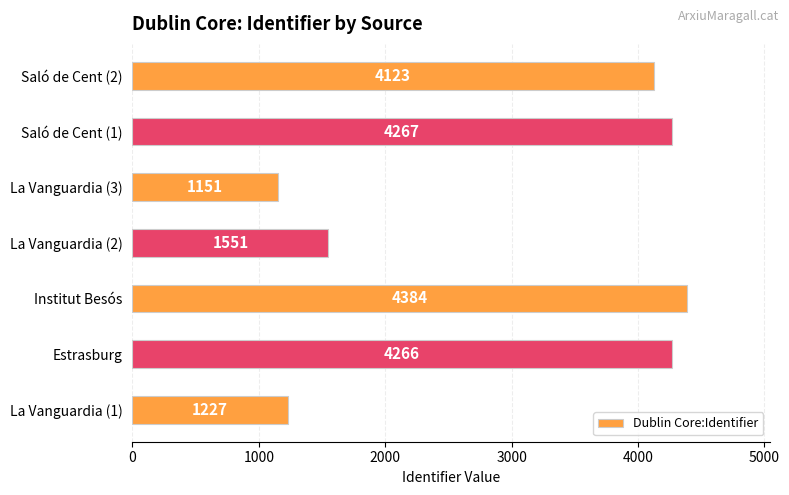

What value does the data have at Estrasburg, to the nearest 100?

4300